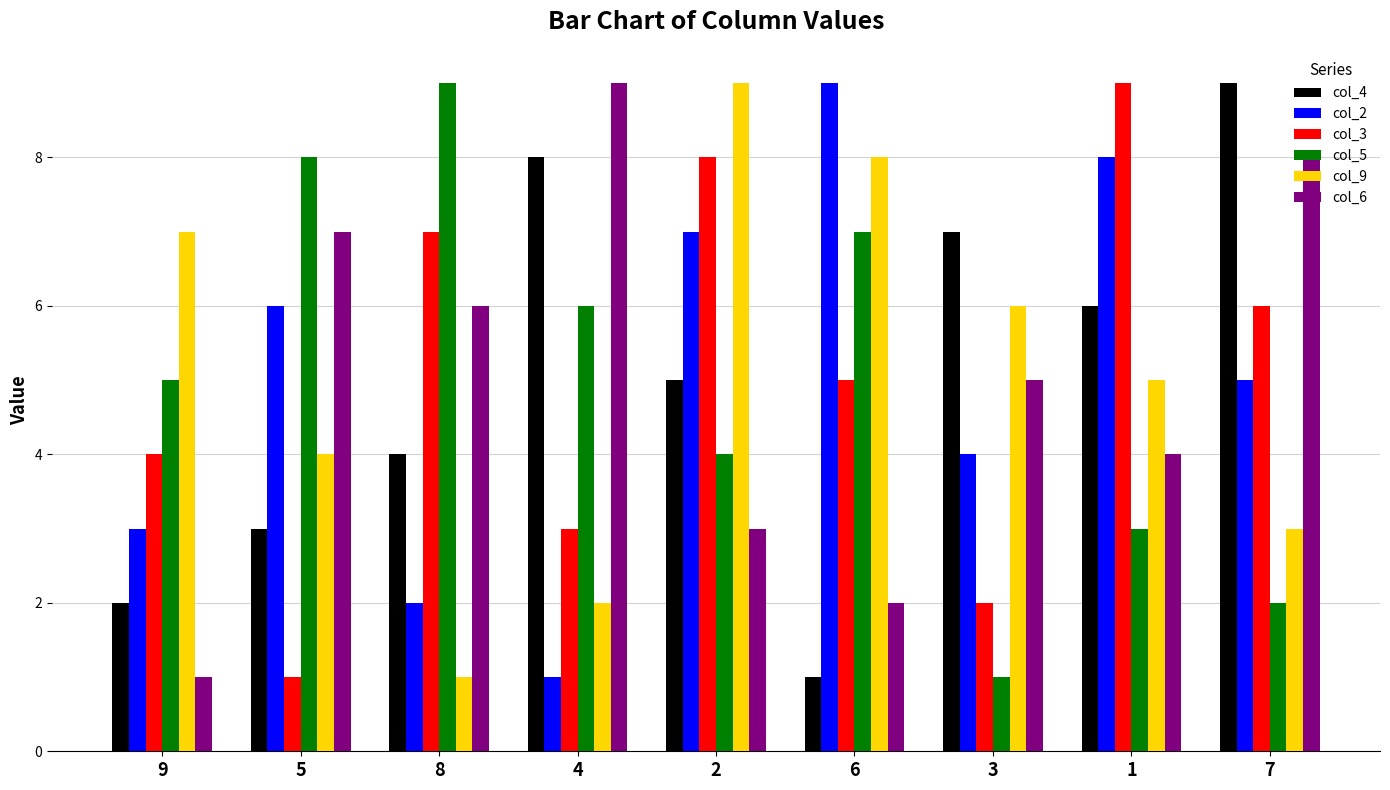

Reading left to right, what are all the values shown in this chart?

col_4: 2	3	4	8	5	1	7	6	9
col_2: 3	6	2	1	7	9	4	8	5
col_3: 4	1	7	3	8	5	2	9	6
col_5: 5	8	9	6	4	7	1	3	2
col_9: 7	4	1	2	9	8	6	5	3
col_6: 1	7	6	9	3	2	5	4	8